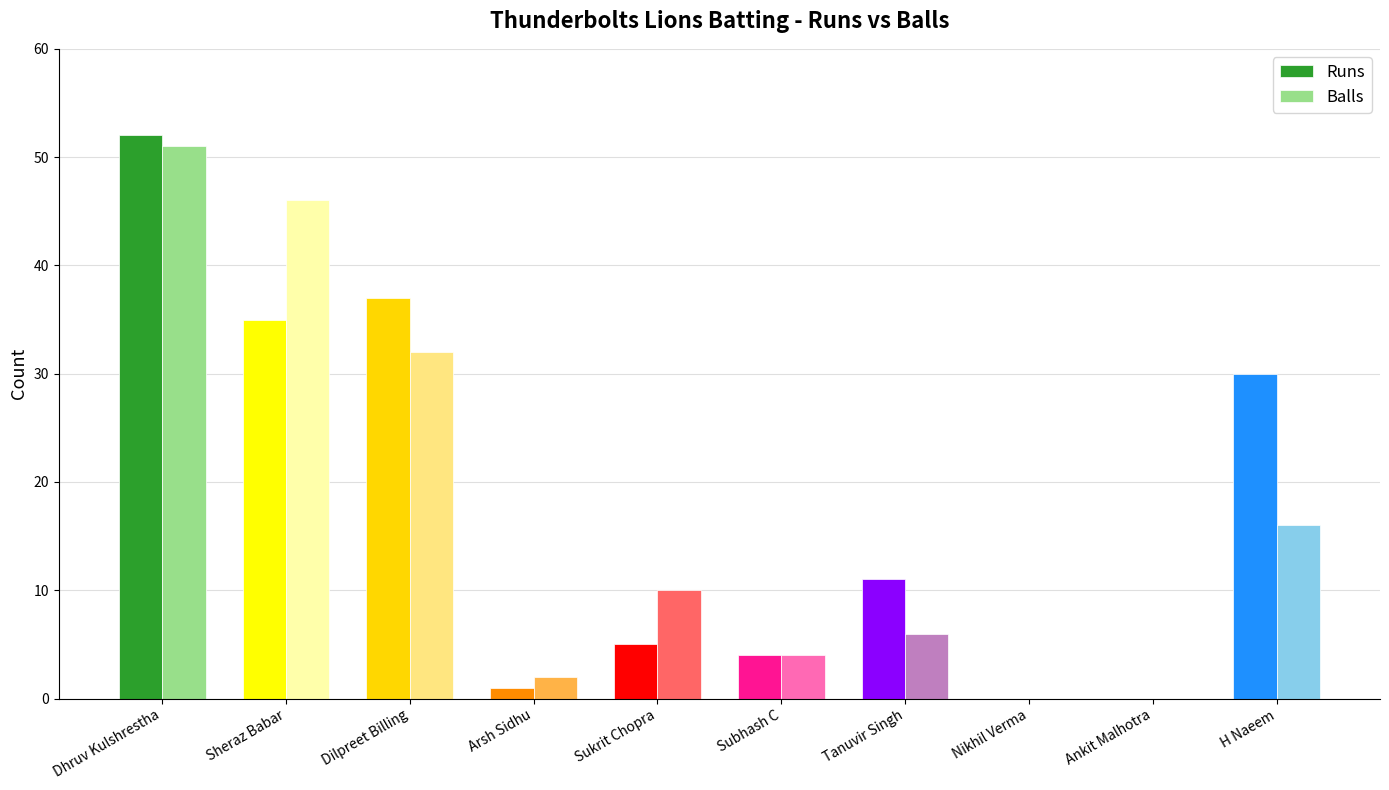

The Runs series shows 9 at Sheraz Babar. True or false?

False